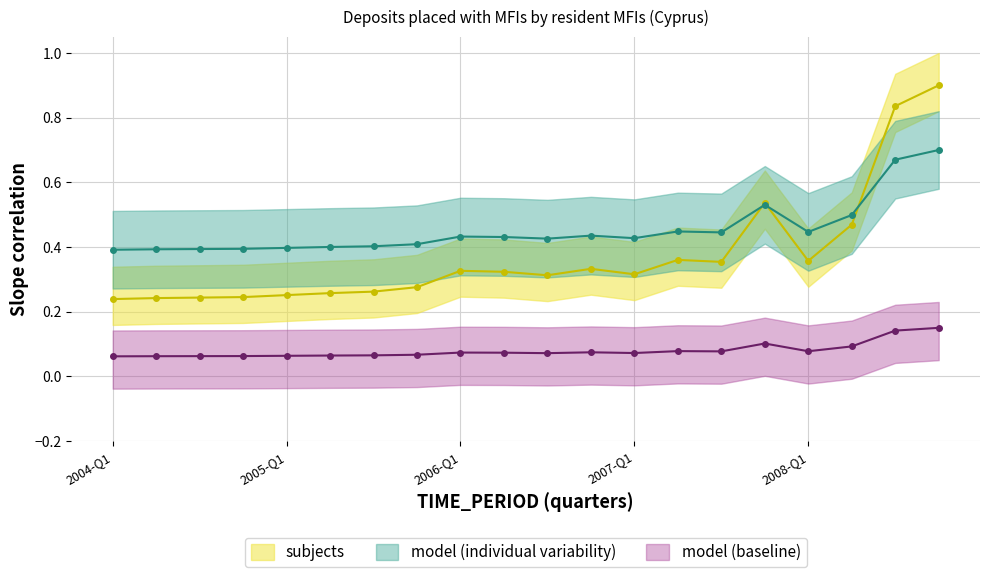

What is the label of the 20th point from the right?

2004-Q1